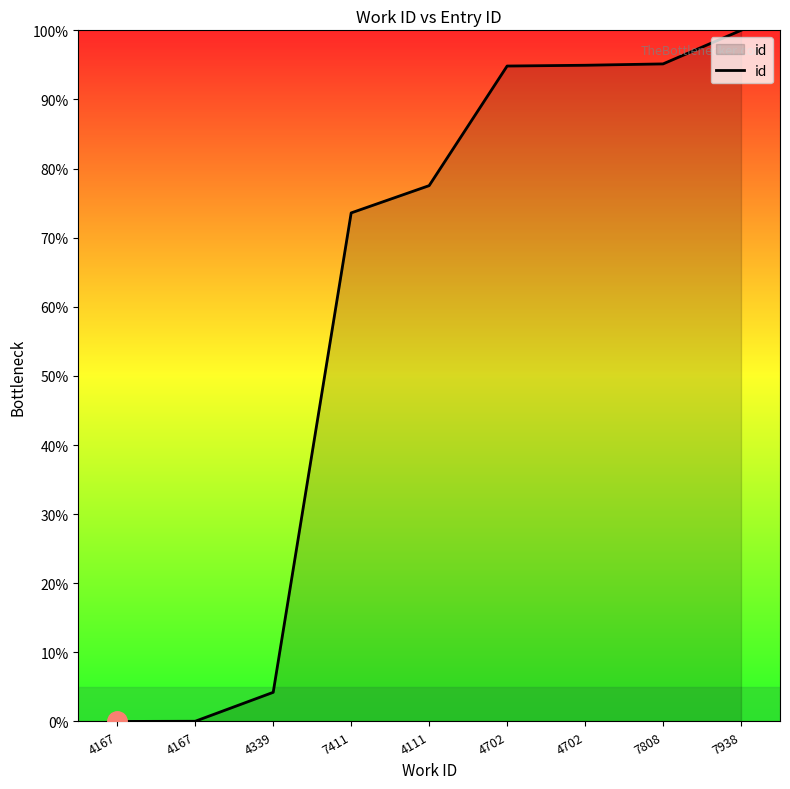

Rank the categories by value from highest to lowest.

7938, 7808, 4702, 4702, 4111, 7411, 4339, 4167, 4167